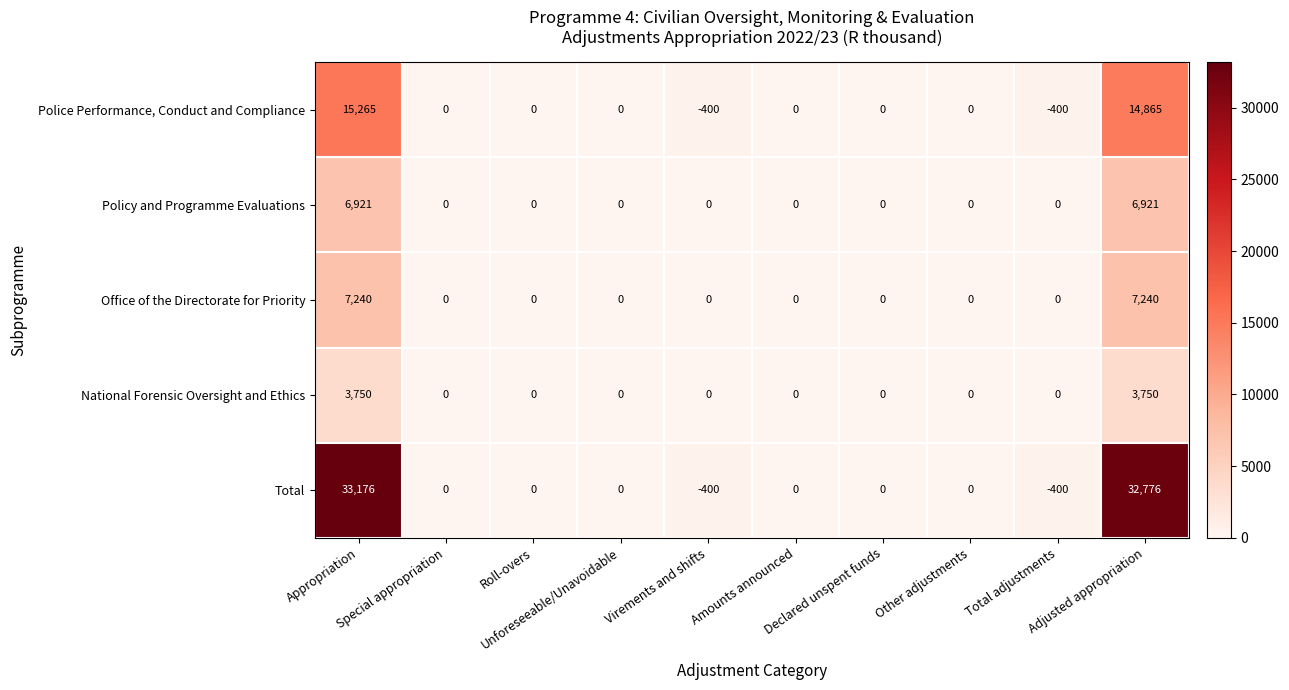

What is the smallest value displayed?

-400